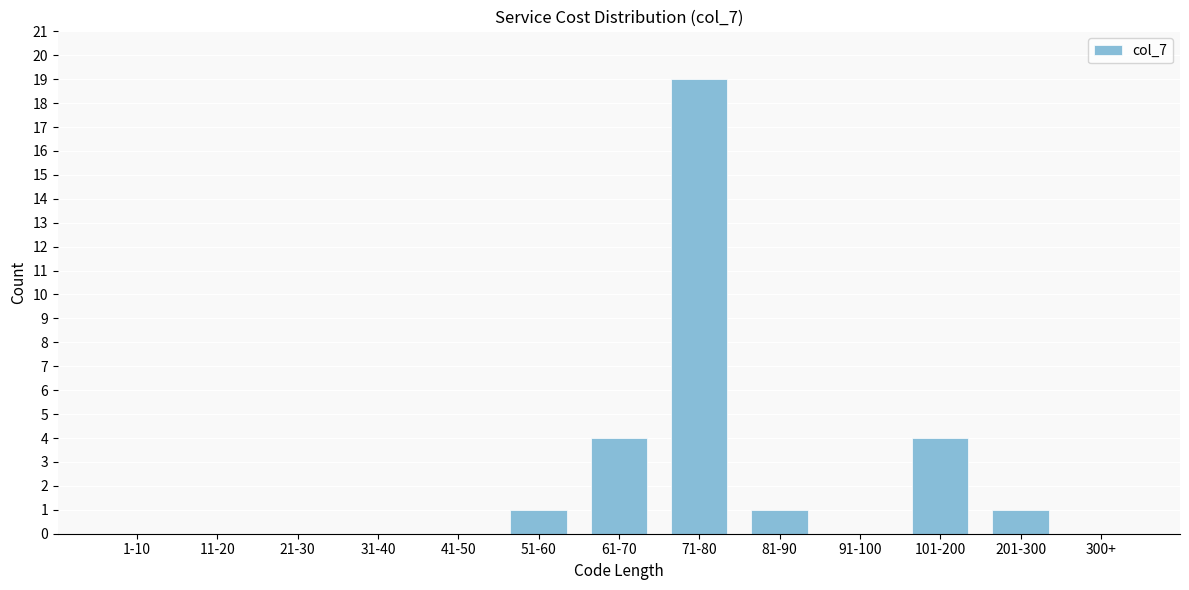

Reading left to right, extract all data points from this chart.

1-10=0	11-20=0	21-30=0	31-40=0	41-50=0	51-60=1	61-70=4	71-80=19	81-90=1	91-100=0	101-200=4	201-300=1	300+=0